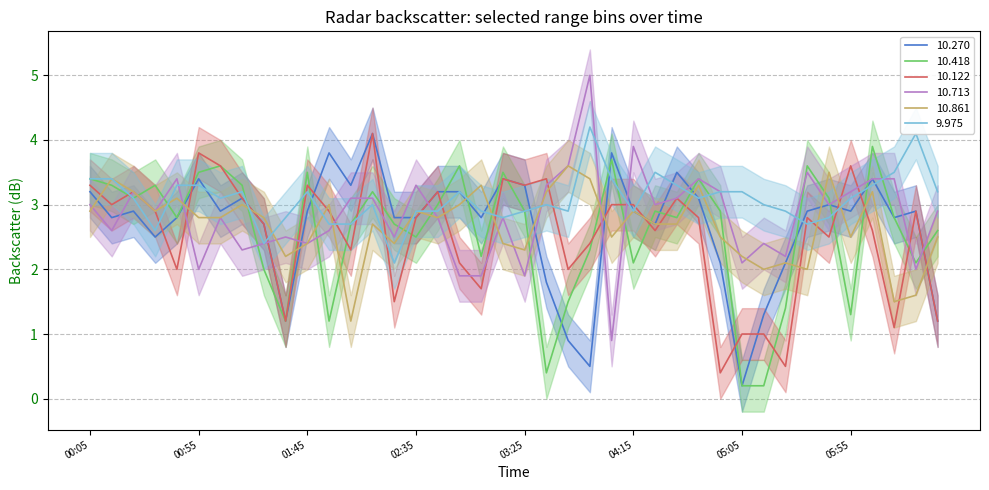

Rank the series by their maximum value, from lowest to highest.

10.861, 10.418, 10.270, 10.122, 9.975, 10.713